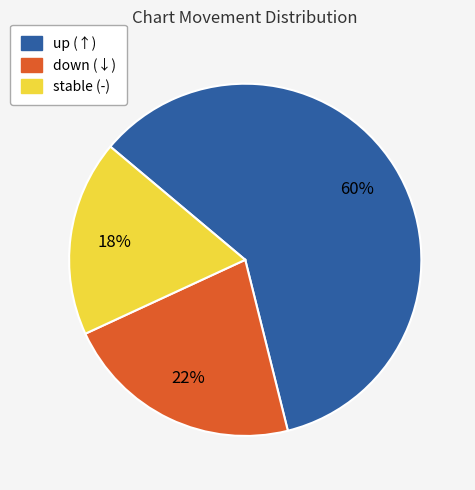

How many slices are in this pie chart?

3